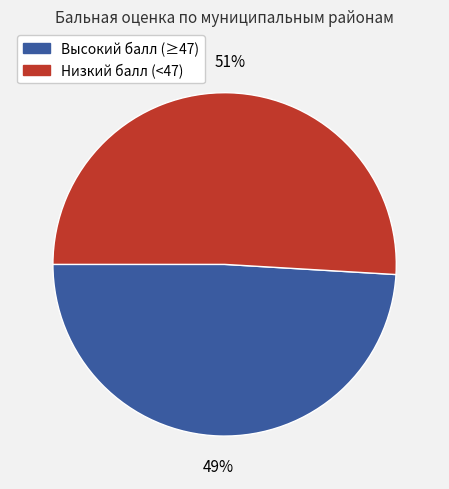

To the nearest percent, what is the average slice percentage?

50%